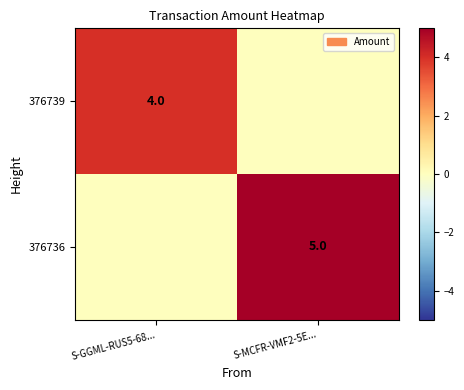

True or false: 376736 has a value of 5 at S-MCFR-VMF2-5E....

True